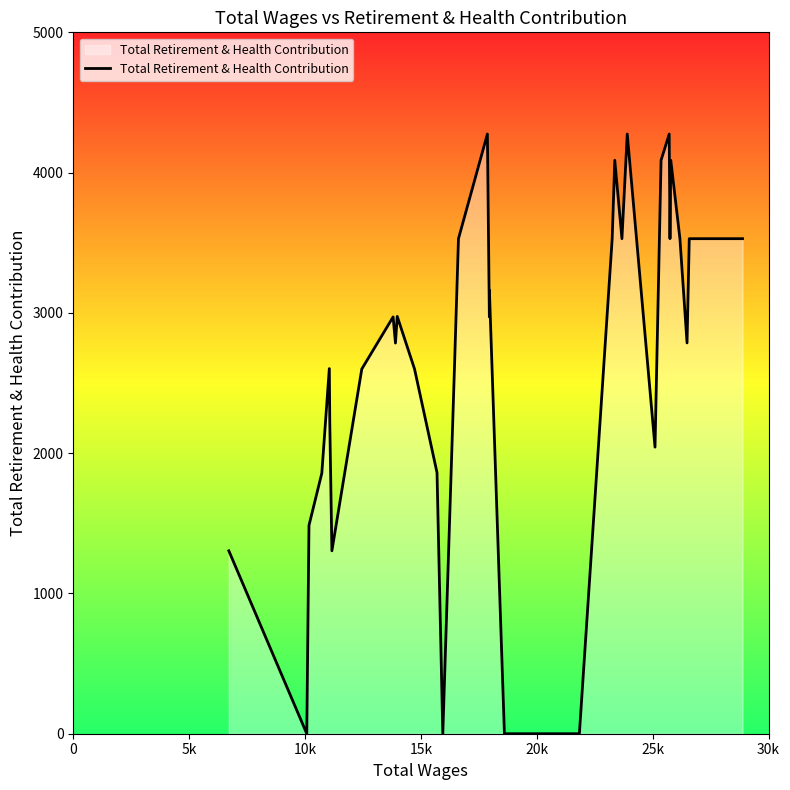

What is the difference between the maximum and minimum values?

4275